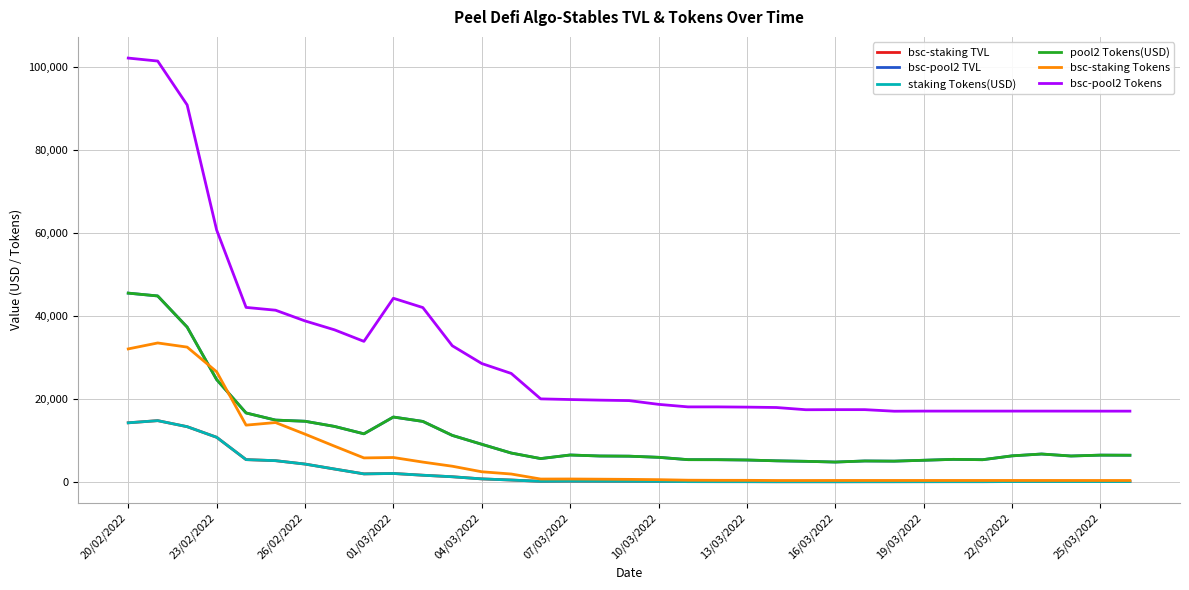

Does the chart have visible grid lines?

Yes